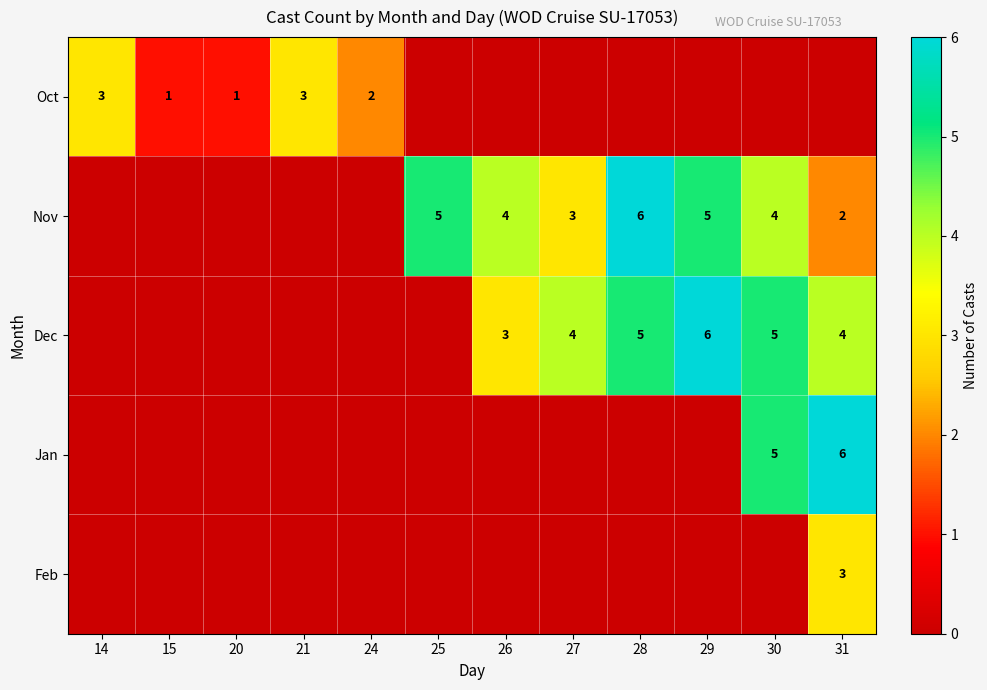

The value of Dec at 29 is 10. True or false?

False